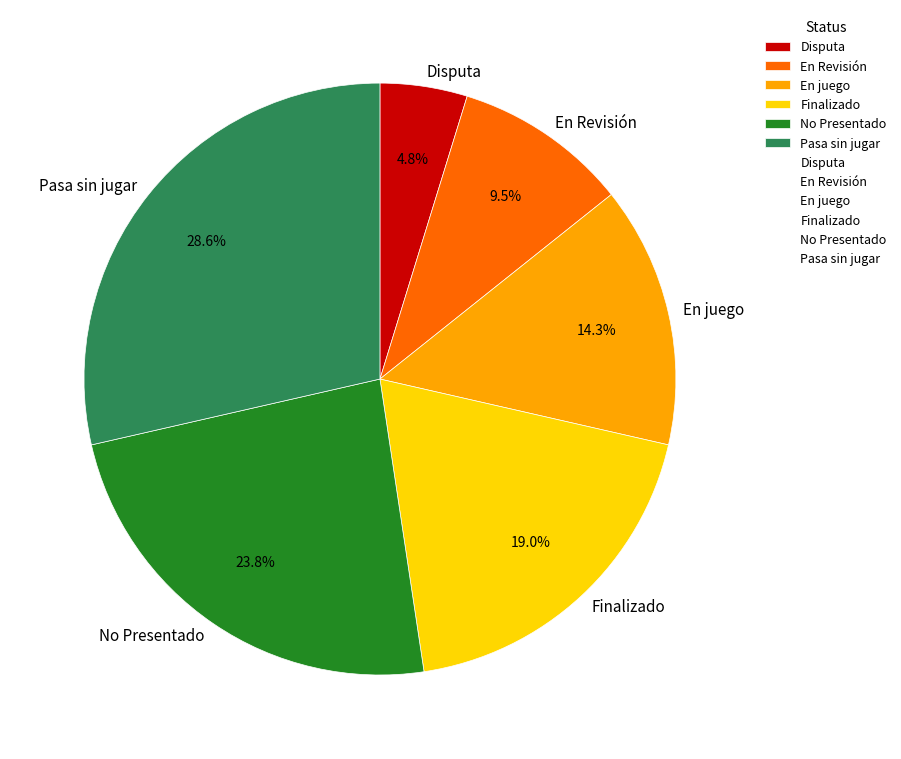

What portion of the pie excludes Finalizado?

81.0%